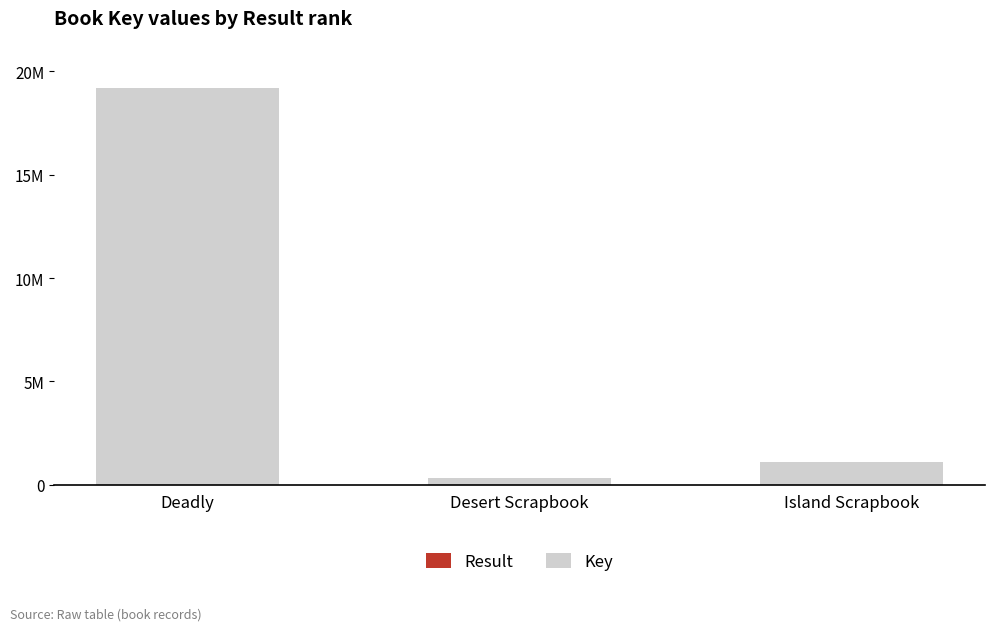

Are the bars horizontal?

No